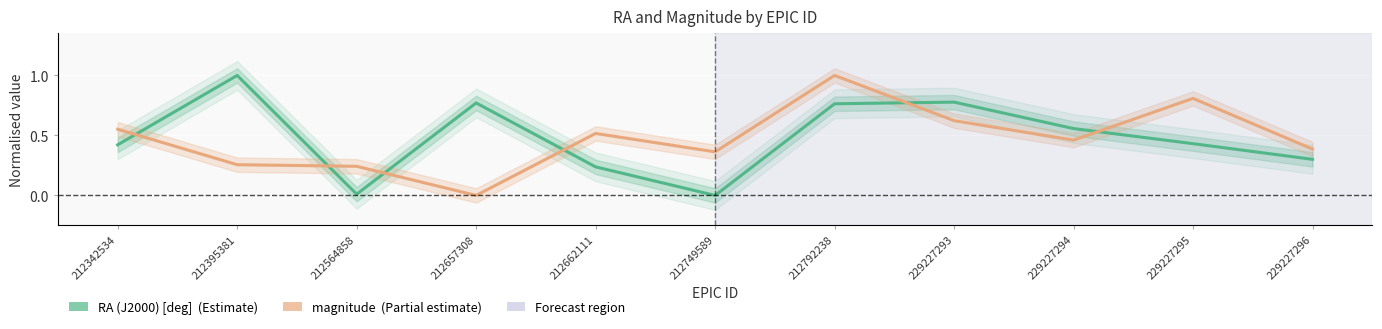

Count the number of categories in the chart.

11